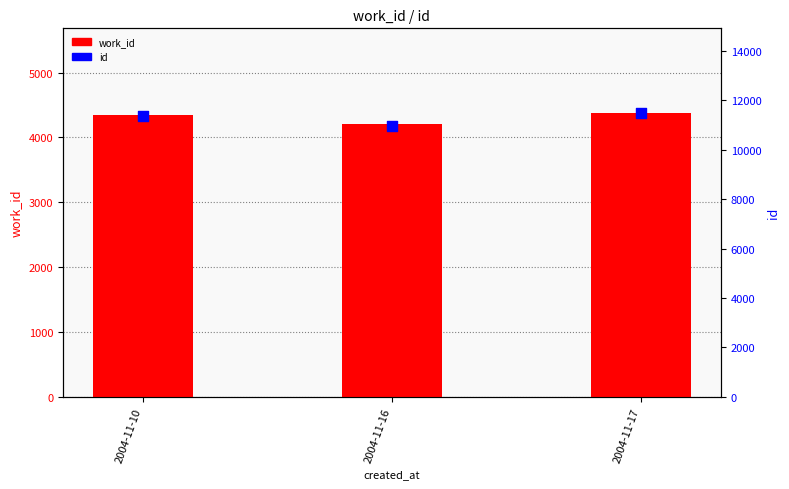

Which series reaches the minimum Y coordinate?

work_id